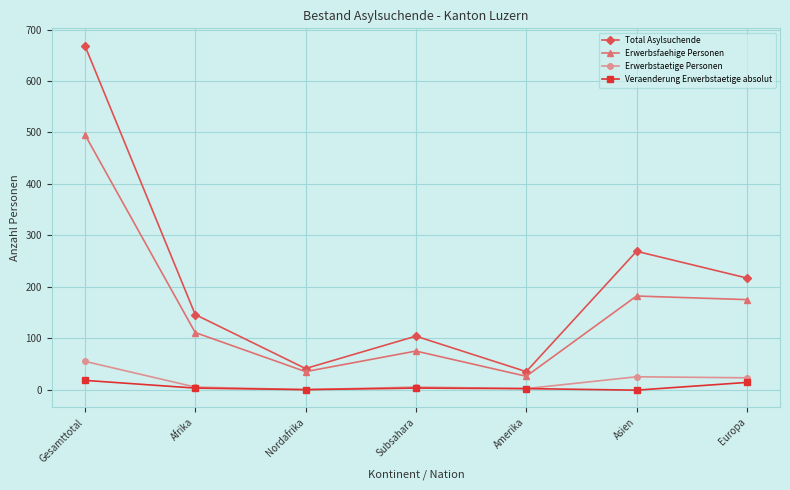

The value of Total Asylsuchende at Amerika is 35. True or false?

True